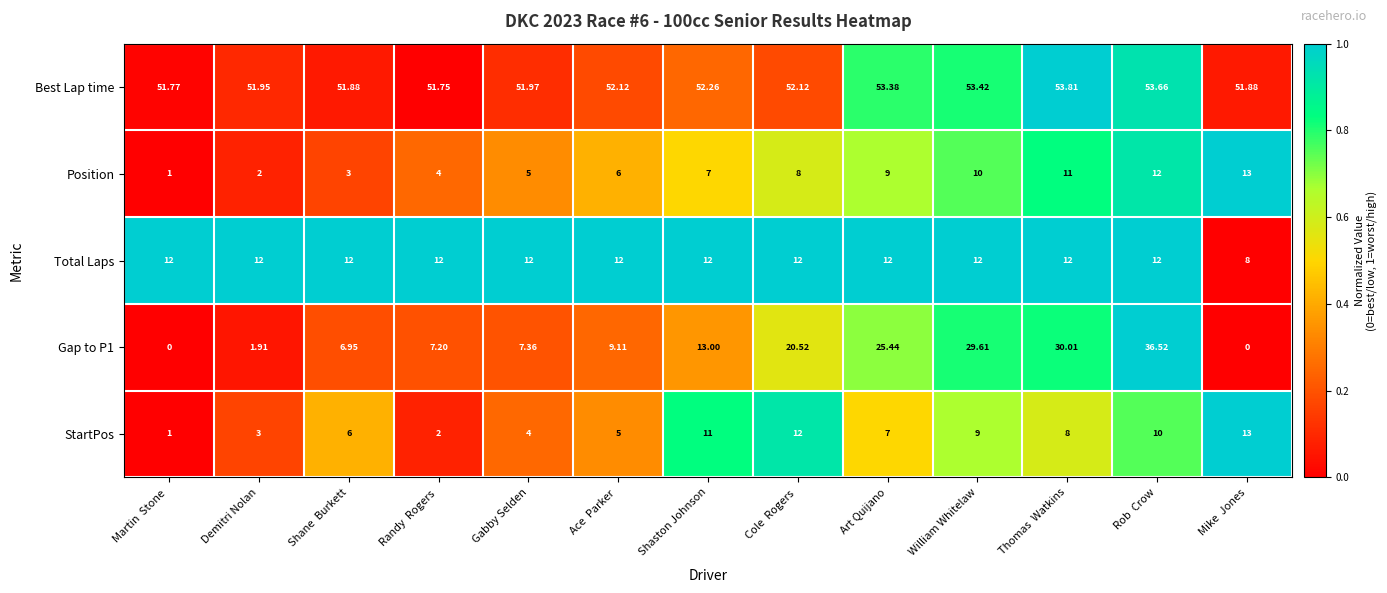

Which series has the largest total across all categories?

Best Lap time